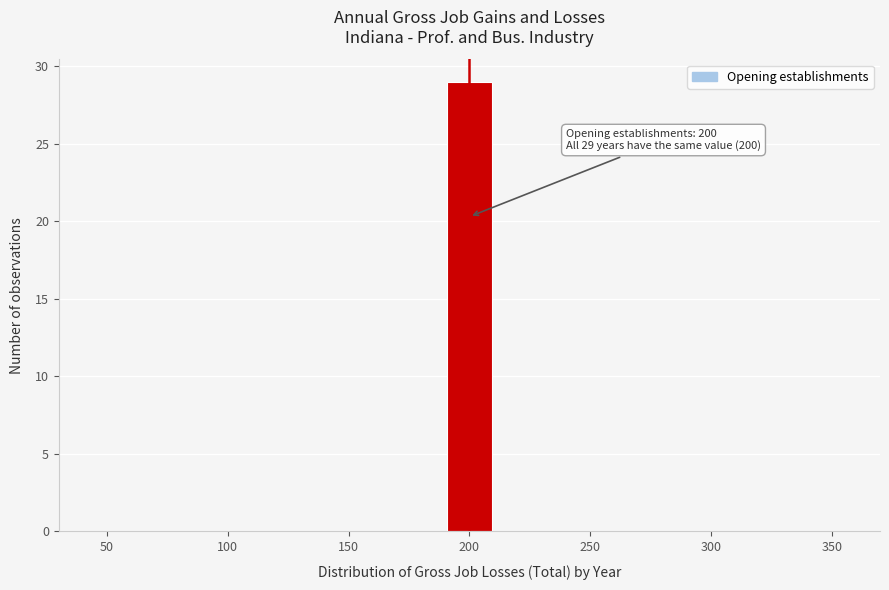

Over which range of the x-axis is the bar tallest?

190 to 210